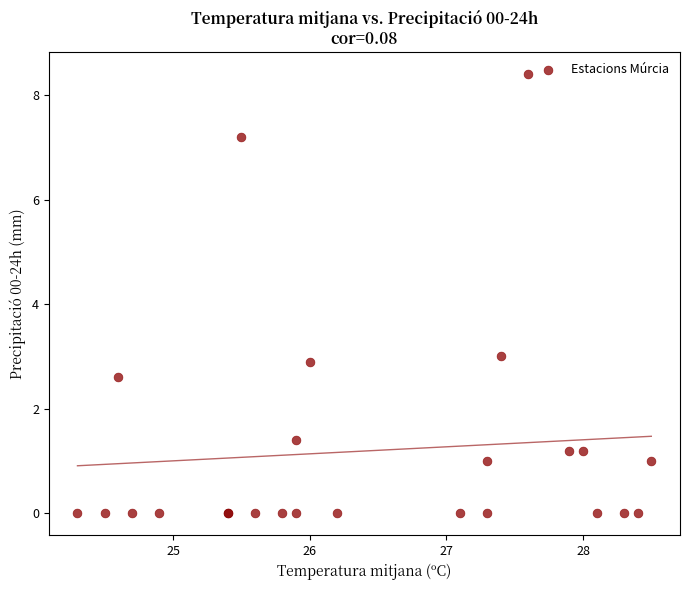

What Y value in the scatter plot is closest to 4?

3.0